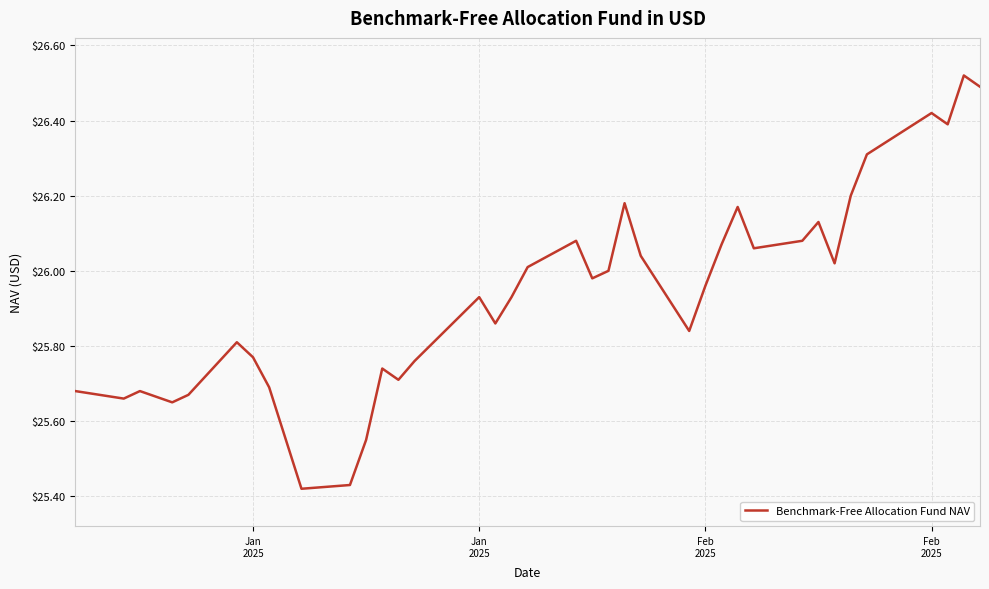

What is the difference between the maximum and minimum values?

1.1